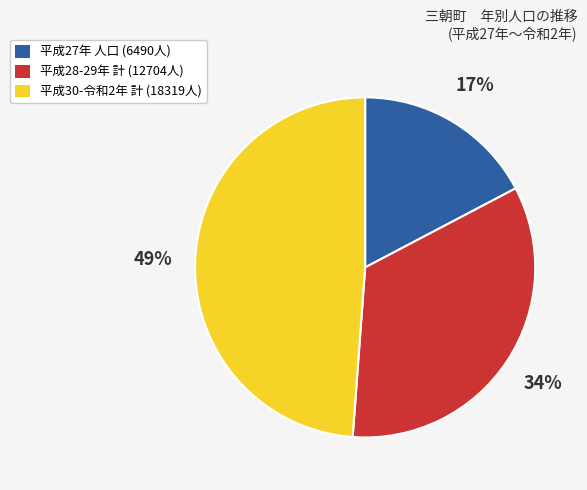

To the nearest percent, what is the average slice percentage?

33%